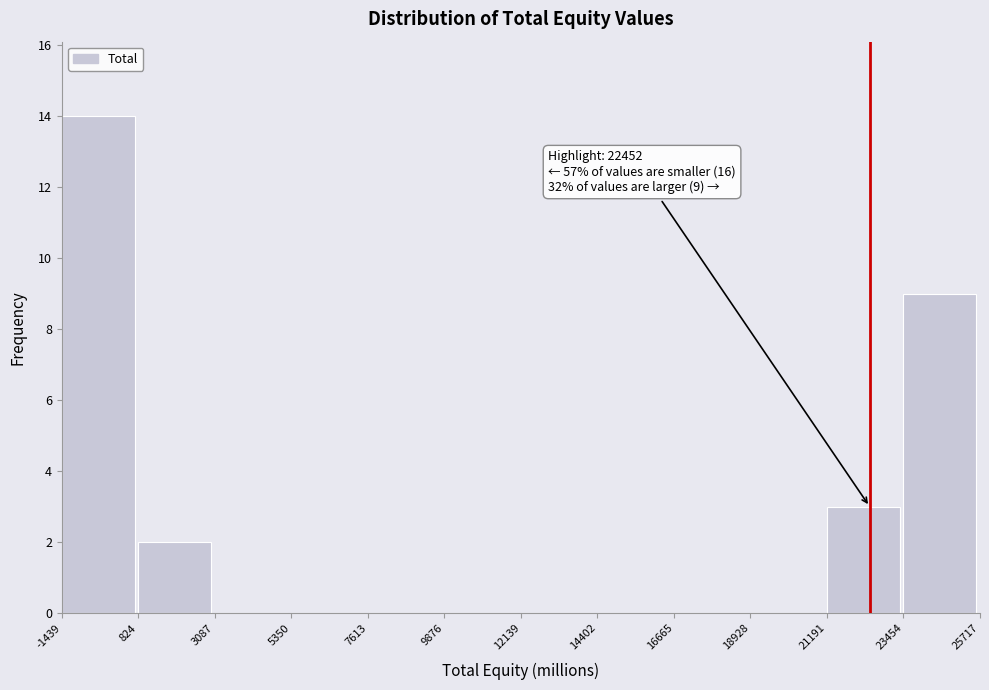

Which range on the x-axis has the tallest bar?

-1439 to 824